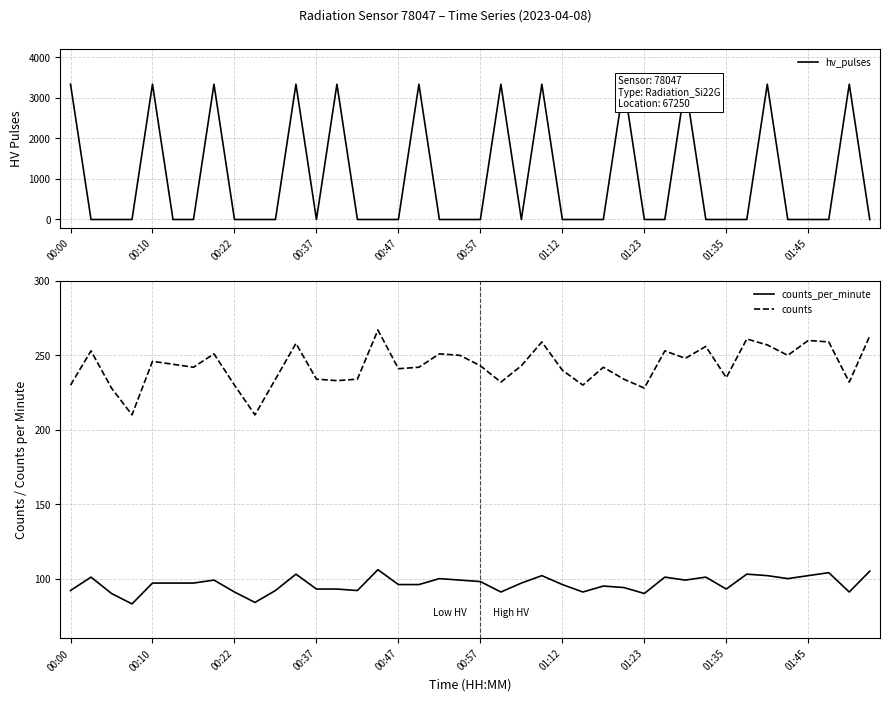

True or false: counts and counts_per_minute intersect in this chart.

False